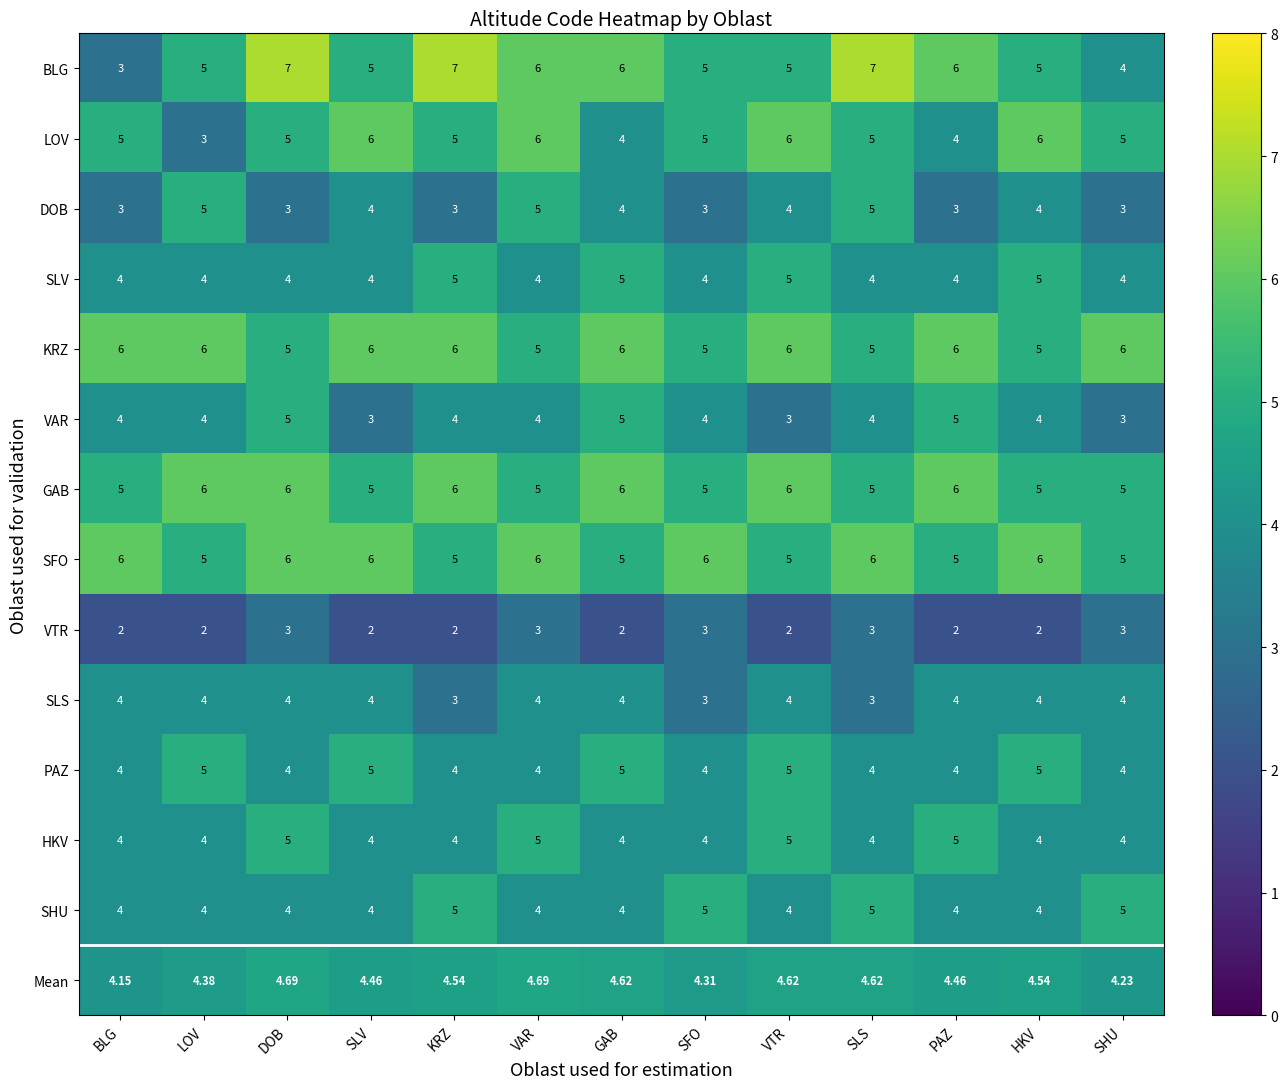

Which series has the widest spread of values?

BLG